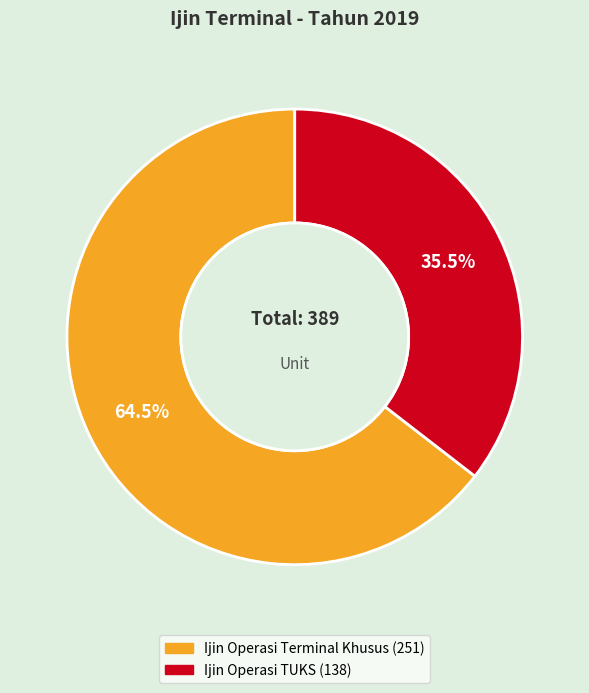

Rank the categories by value from lowest to highest.

Ijin Operasi TUKS, Ijin Operasi Terminal Khusus